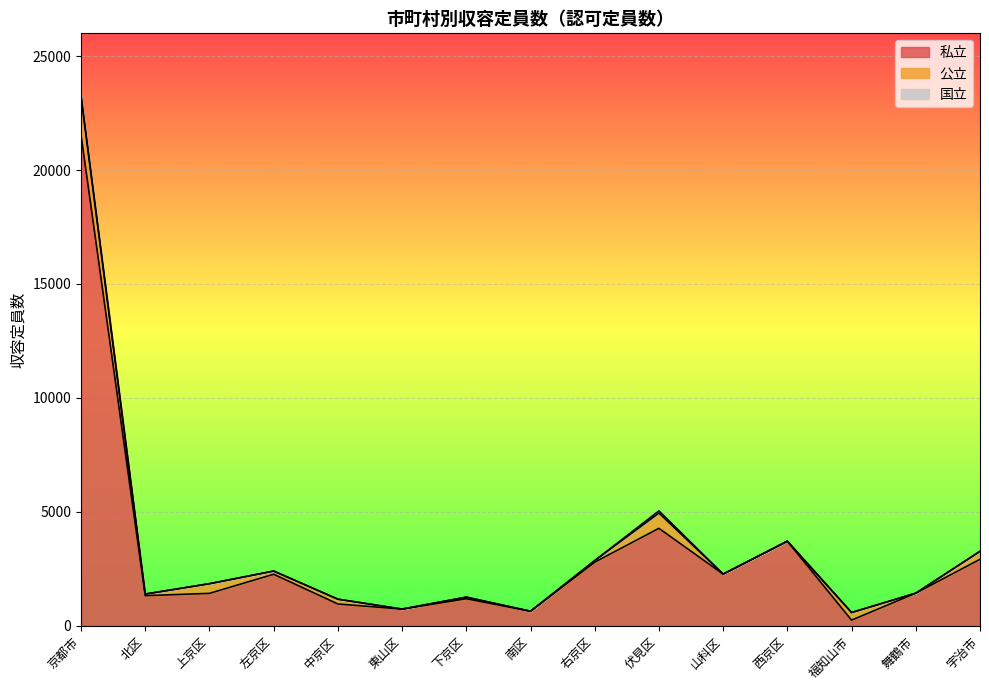

What is the label of the 4th point from the right?

西京区